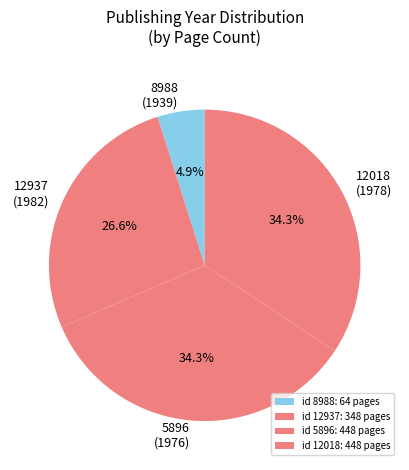

To the nearest percent, what portion does 5896 represent?

34%